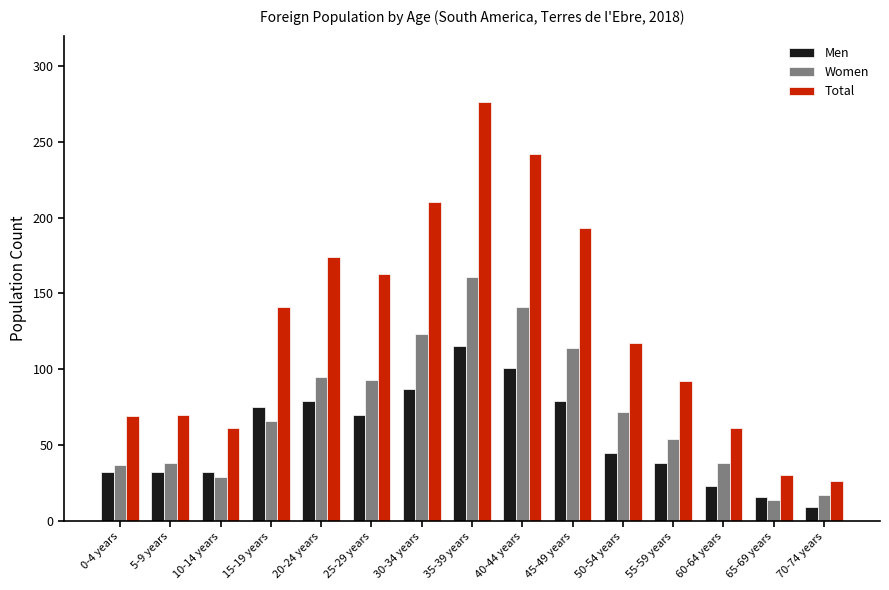

At 20-24 years, list the series in order from smallest to largest.

Men, Women, Total